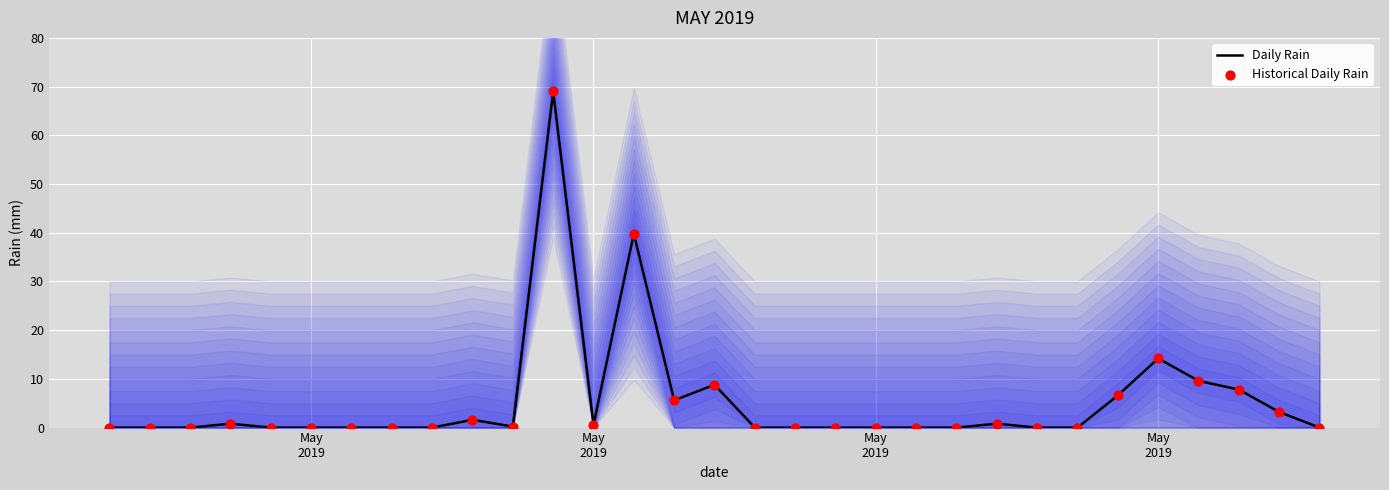

Which series has the largest total across all categories?

Daily Rain